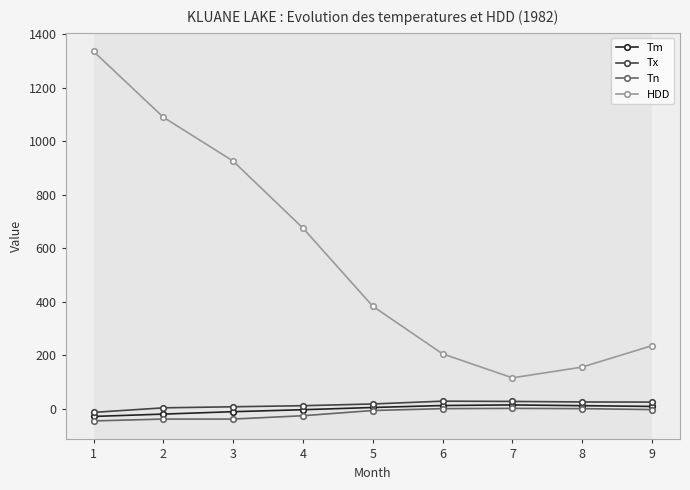

Which series has the largest total across all categories?

HDD